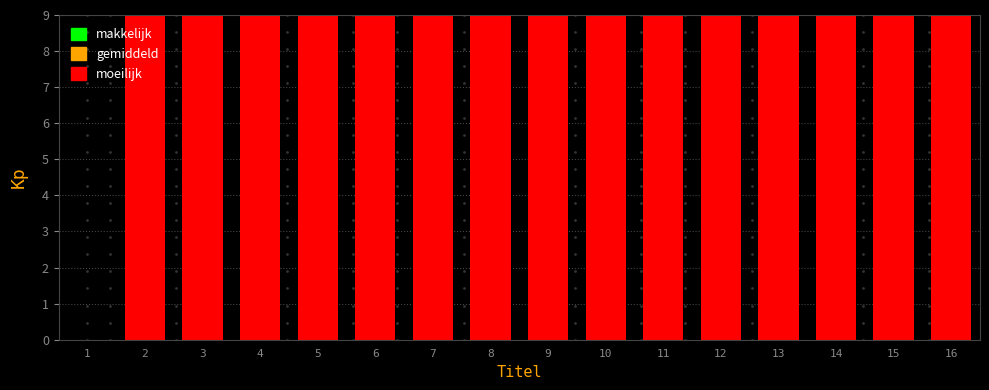

What is the maximum value shown in the chart?

9.0